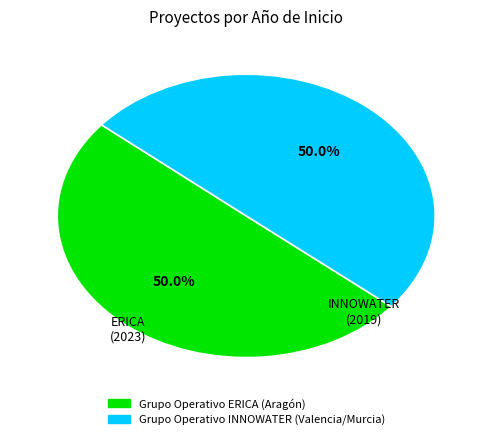

Approximately how many times larger is the value at Grupo Operativo INNOWATER (Valencia/Murcia) compared to Grupo Operativo ERICA (Aragón)?

1.0